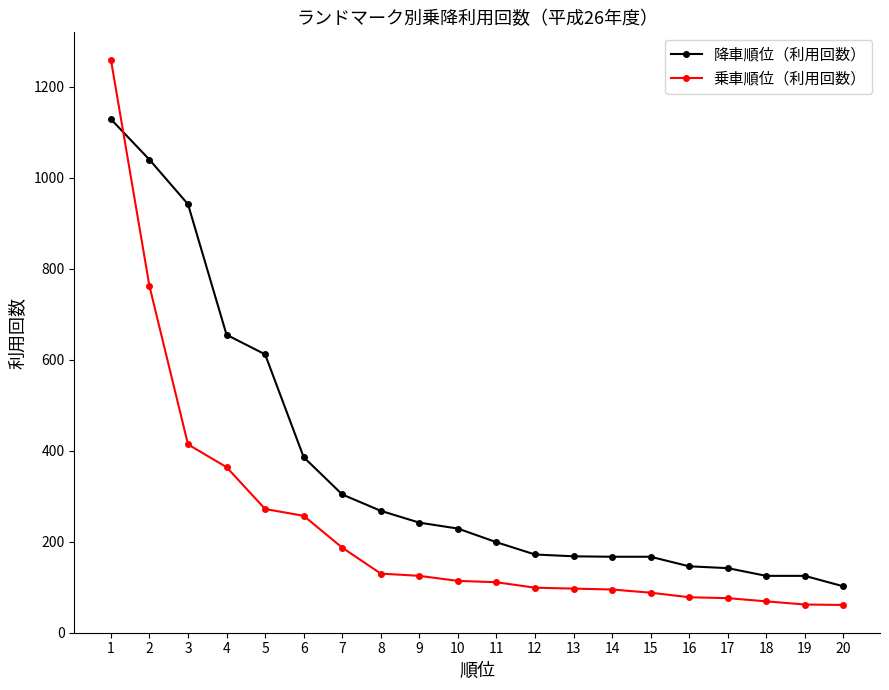

Does the chart display data point markers on the line(s)?

Yes